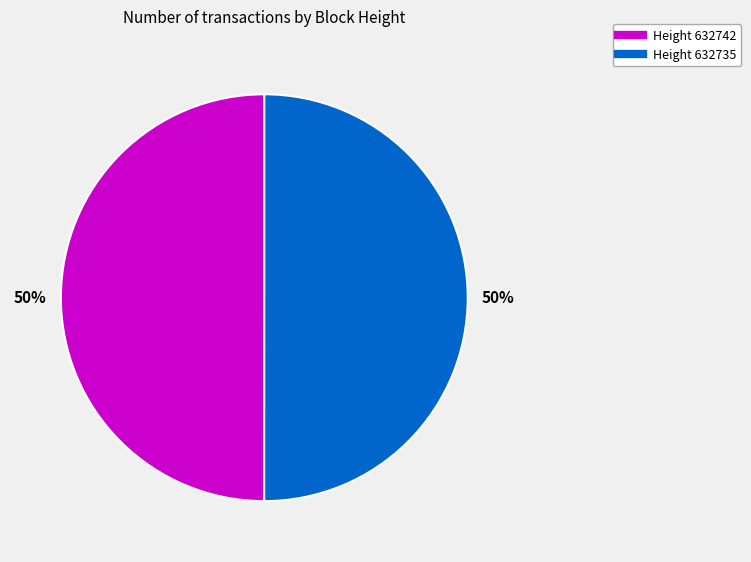

To the nearest percent, what is the average slice percentage?

50%